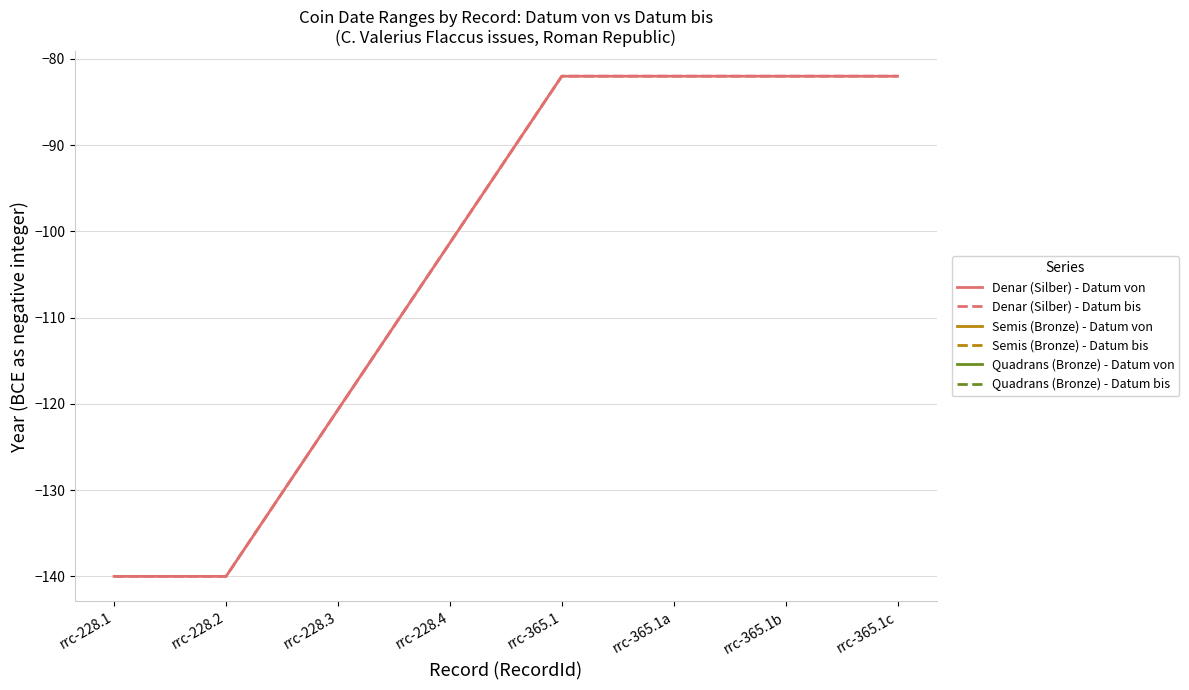

Between rrc-365.1a and rrc-365.1c, which series saw the biggest shift?

Denar (Silber) - Datum von